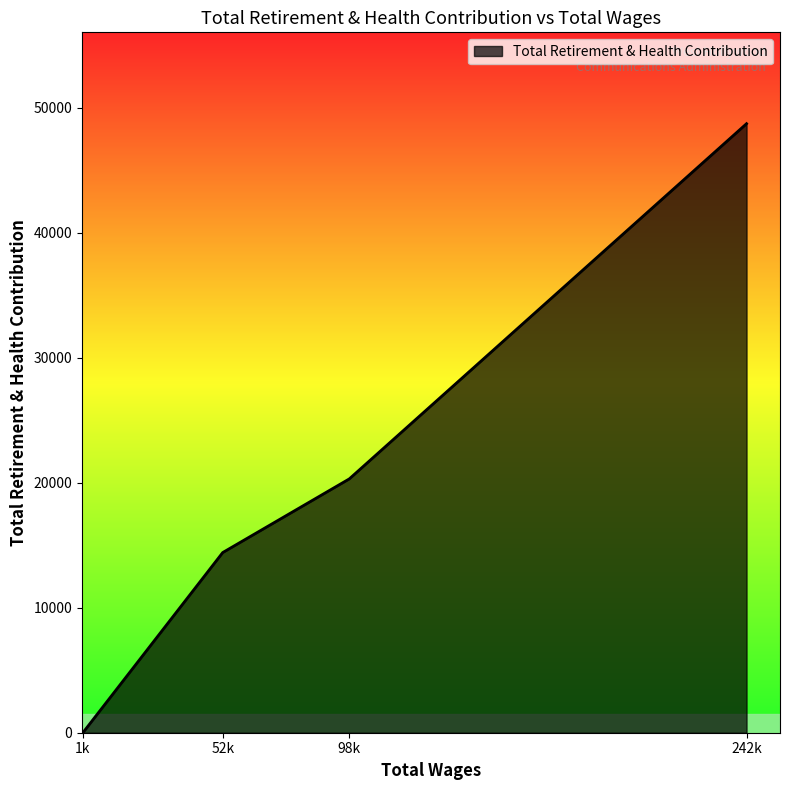

List the labels in order of value, largest first.

242k, 98k, 52k, 1k